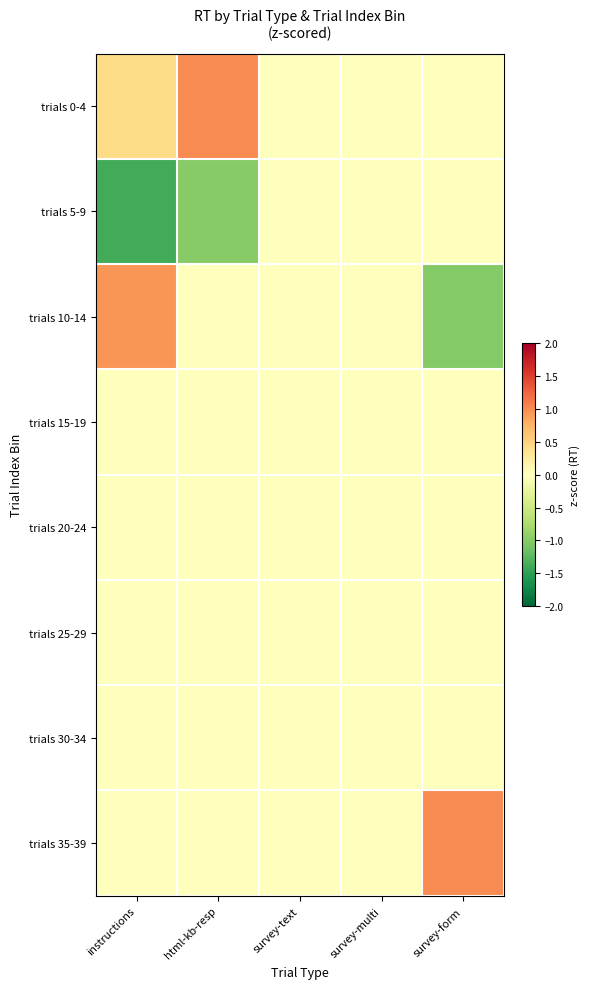

Reading left to right, list all the values displayed in this chart.

trials 0-4: instructions=0.4	html-kb-resp=1.0	survey-text=0.0	survey-multi=0.0	survey-form=0.0
trials 5-9: instructions=-1.4	html-kb-resp=-1.0	survey-text=0.0	survey-multi=0.0	survey-form=0.0
trials 10-14: instructions=0.9	html-kb-resp=0.0	survey-text=0.0	survey-multi=0.0	survey-form=-1.0
trials 15-19: instructions=0.0	html-kb-resp=0.0	survey-text=0.0	survey-multi=0.0	survey-form=0.0
trials 20-24: instructions=0.0	html-kb-resp=0.0	survey-text=0.0	survey-multi=0.0	survey-form=0.0
trials 25-29: instructions=0.0	html-kb-resp=0.0	survey-text=0.0	survey-multi=0.0	survey-form=0.0
trials 30-34: instructions=0.0	html-kb-resp=0.0	survey-text=0.0	survey-multi=0.0	survey-form=0.0
trials 35-39: instructions=0.0	html-kb-resp=0.0	survey-text=0.0	survey-multi=0.0	survey-form=1.0